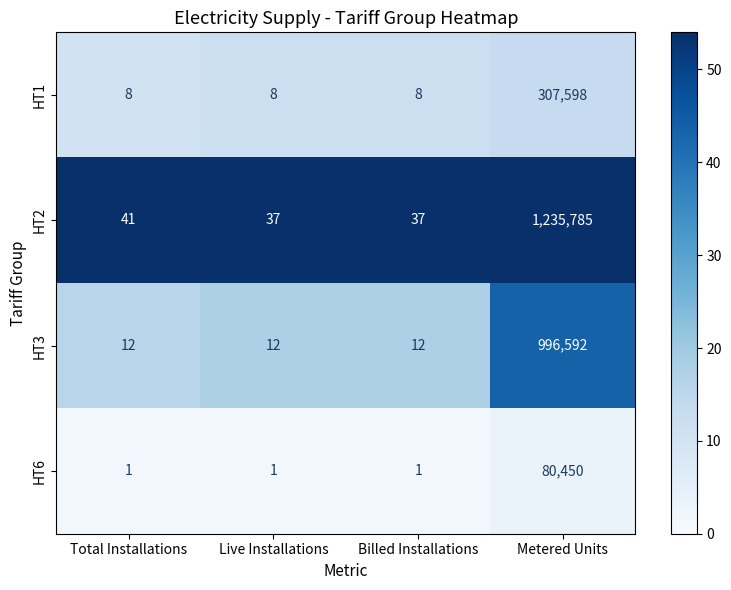

What is the greatest value displayed?

1235785